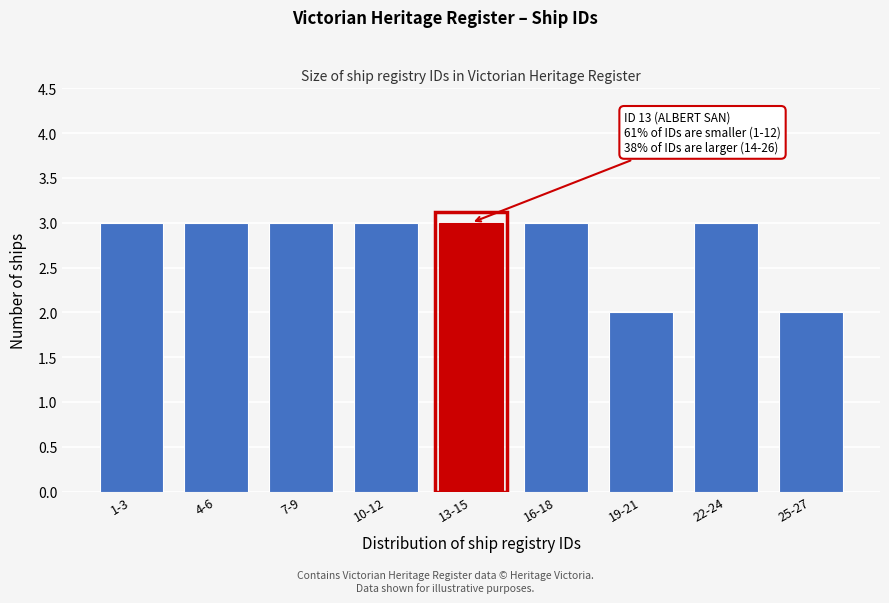

Reading right to left, transcribe all the data shown in this chart.

2	3	2	3	3	3	3	3	3